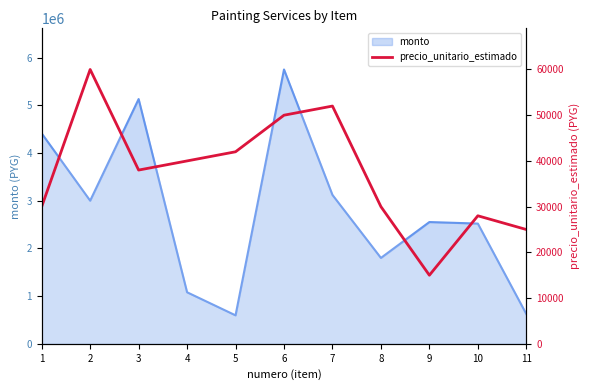

At which label does the data first exceed 38000?

2